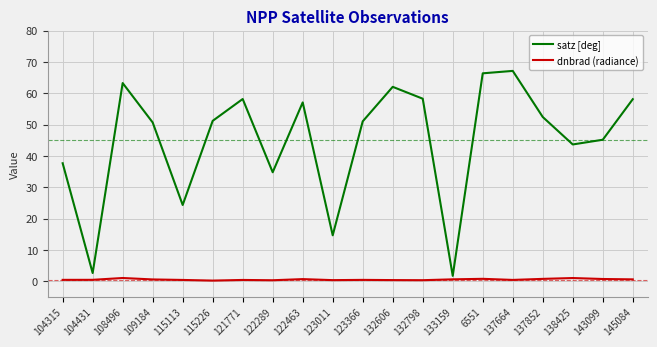

Which series has the largest range (max minus min)?

satz [deg]